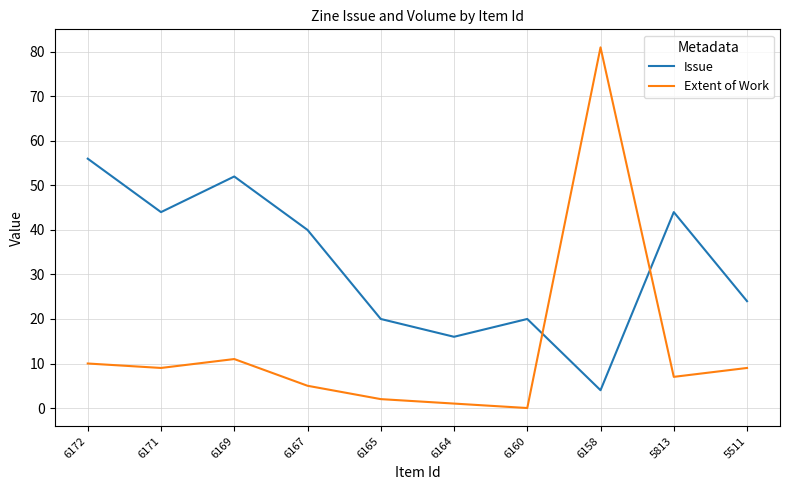

Is it true that Issue equals 26 at 6167?

False